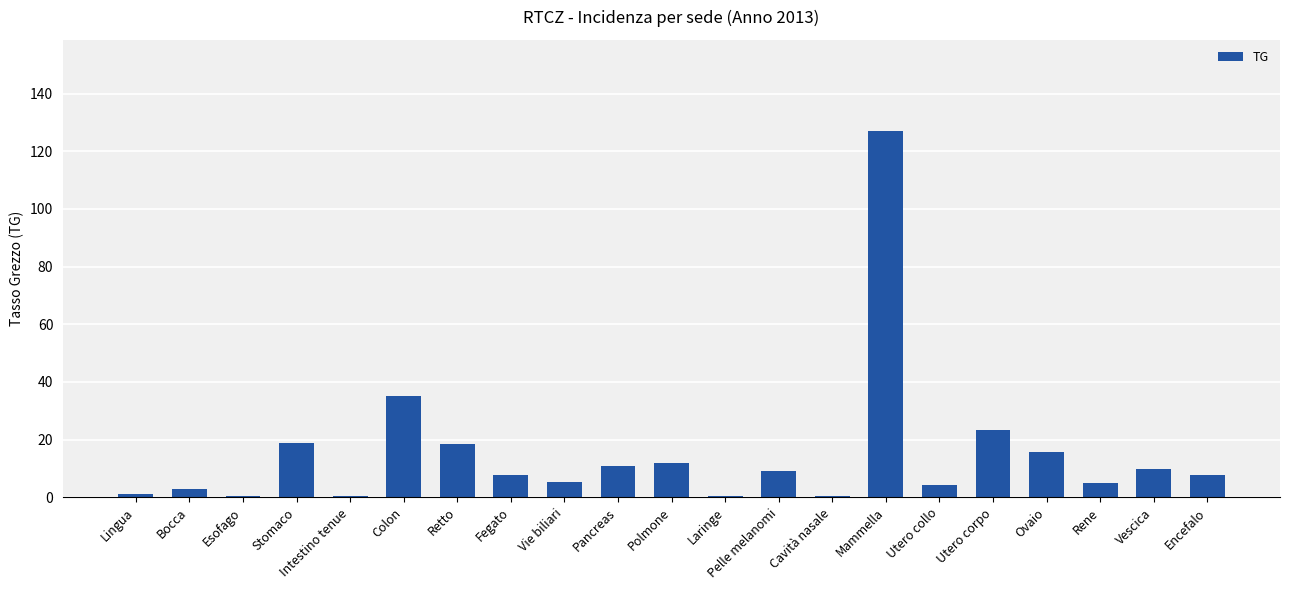

What is the label of the 12th bar from the left?

Laringe